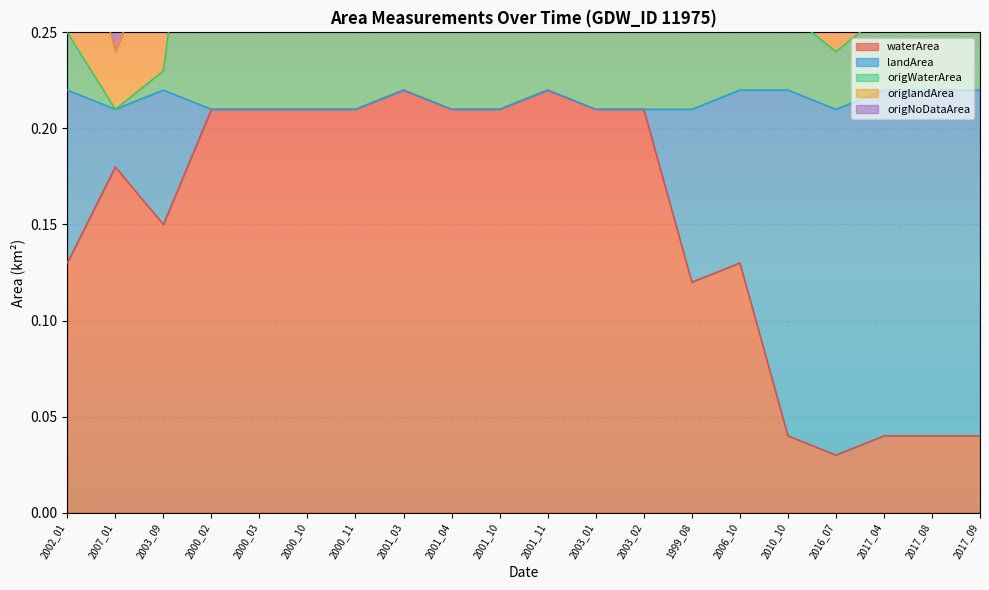

At which label is origWaterArea closest to 0?

2007_01